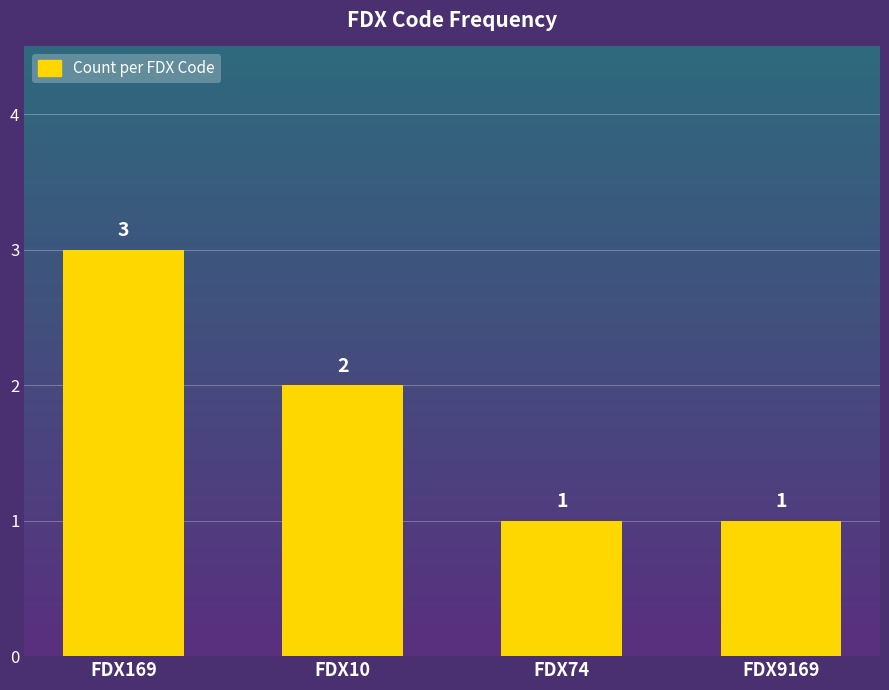

Does the chart contain stacked bars?

No